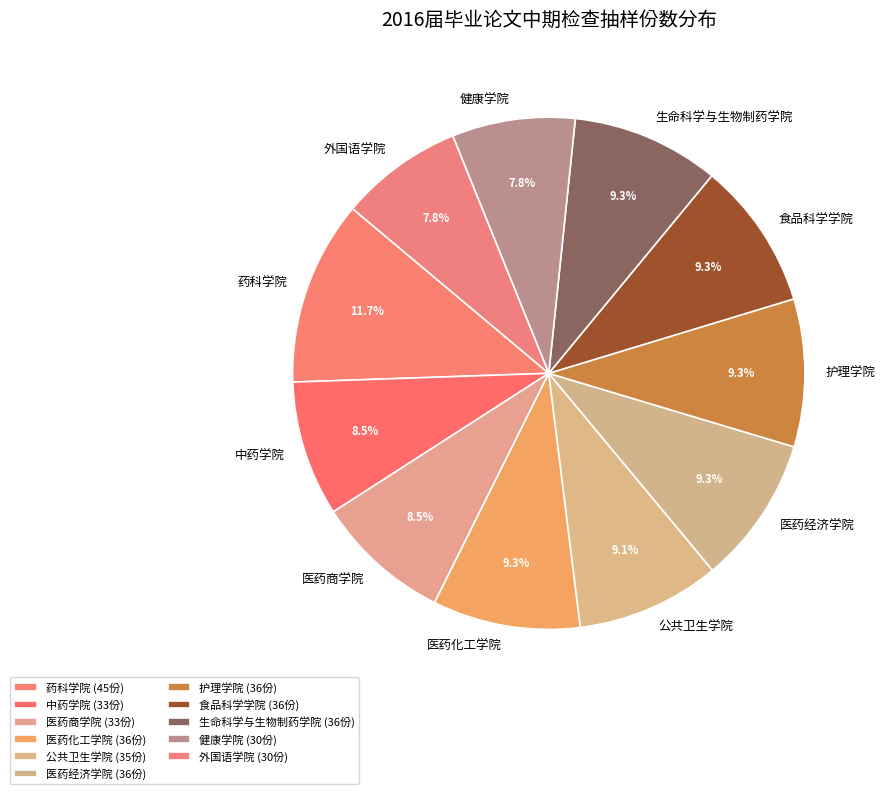

Count the number of slices in the pie.

11